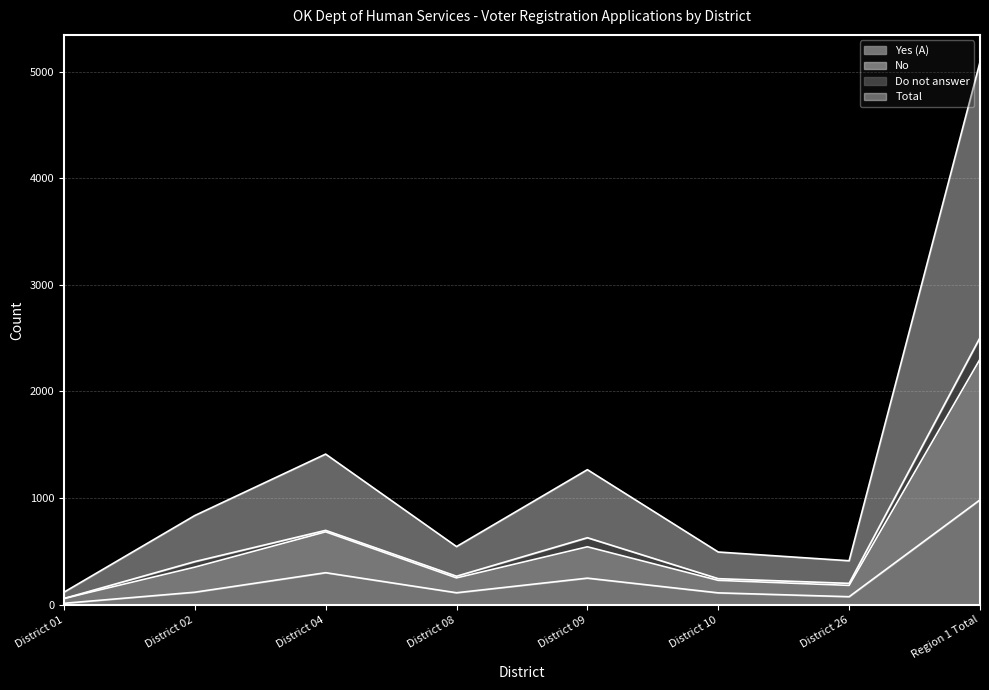

True or false: Total and Yes (A) cross at least once.

False